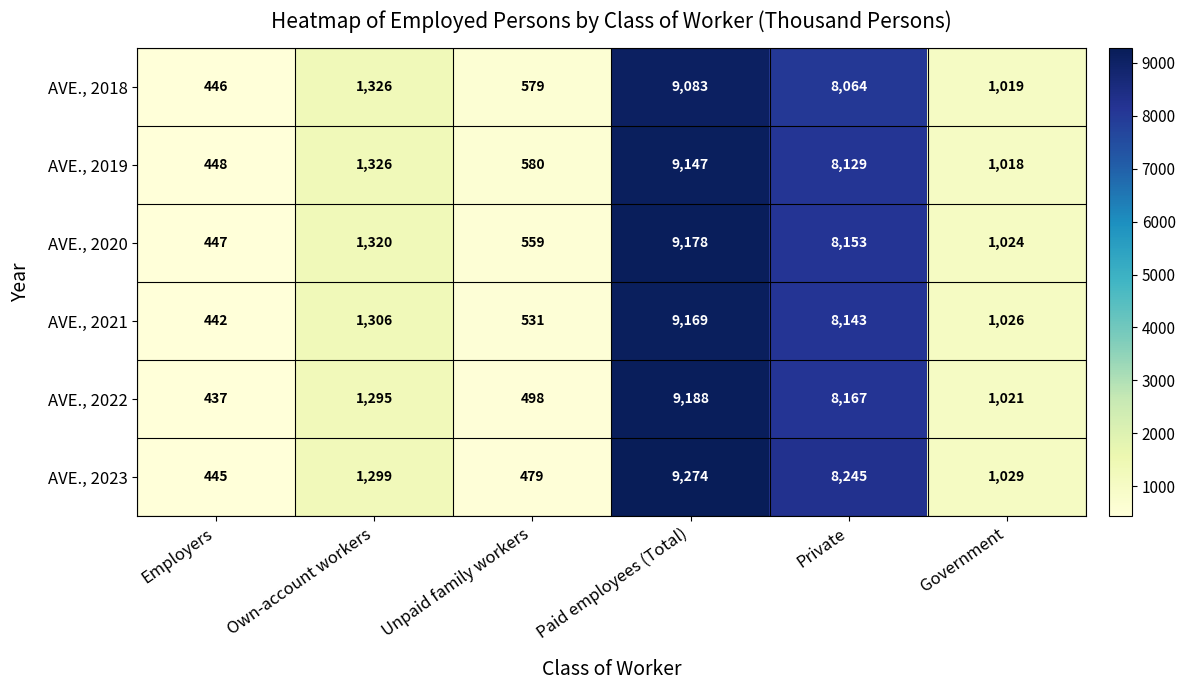

At which label is AVE., 2021 closest to 4805?

Private